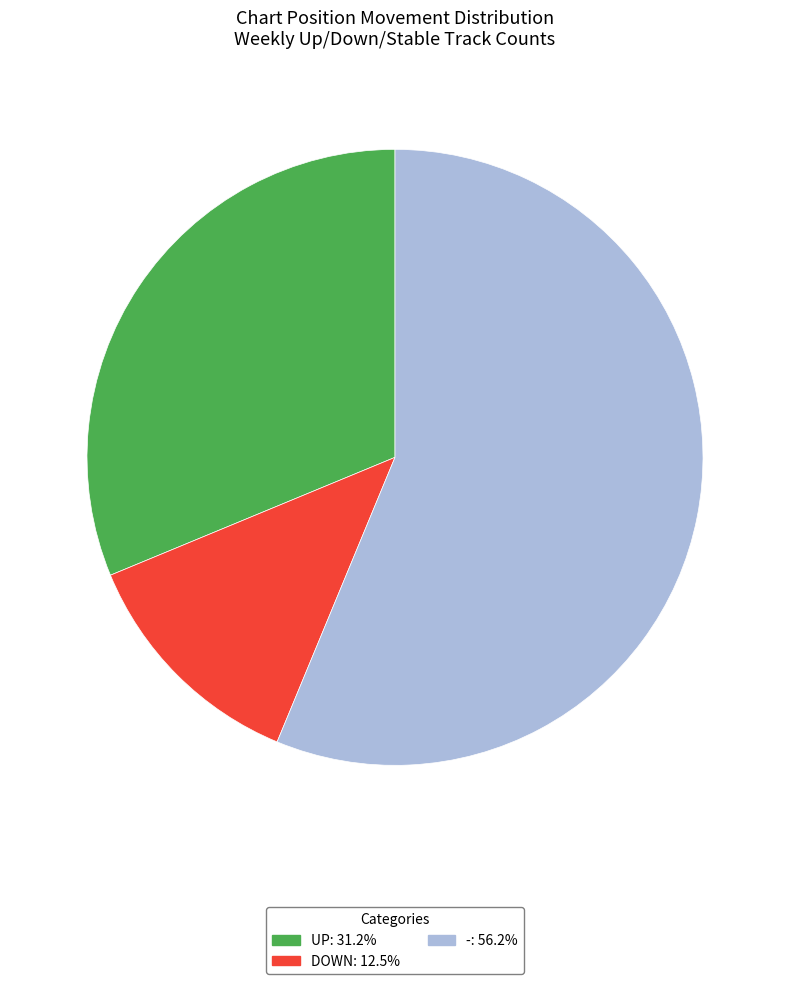

Count the number of slices in the pie.

3